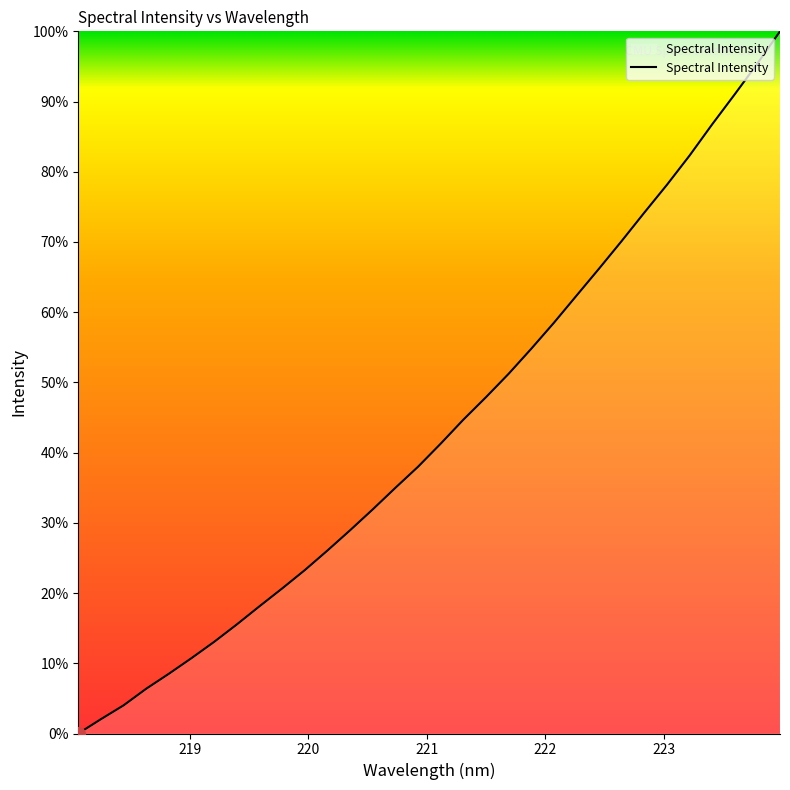

Count the number of data series in this chart.

1